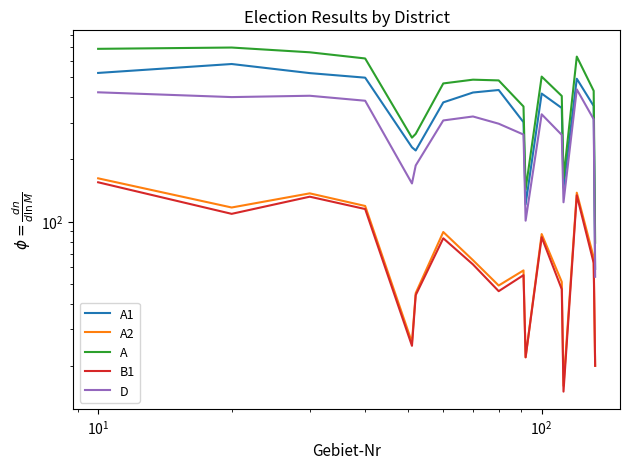

Is the value of B1 at 13 greater than the value of A2 at 14?

No